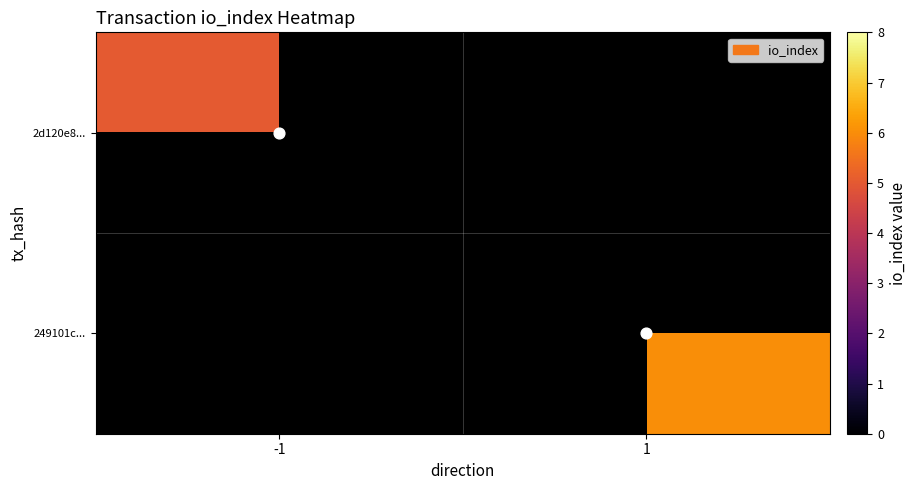

Is it true that 249101c... equals 3.2 at 1?

False